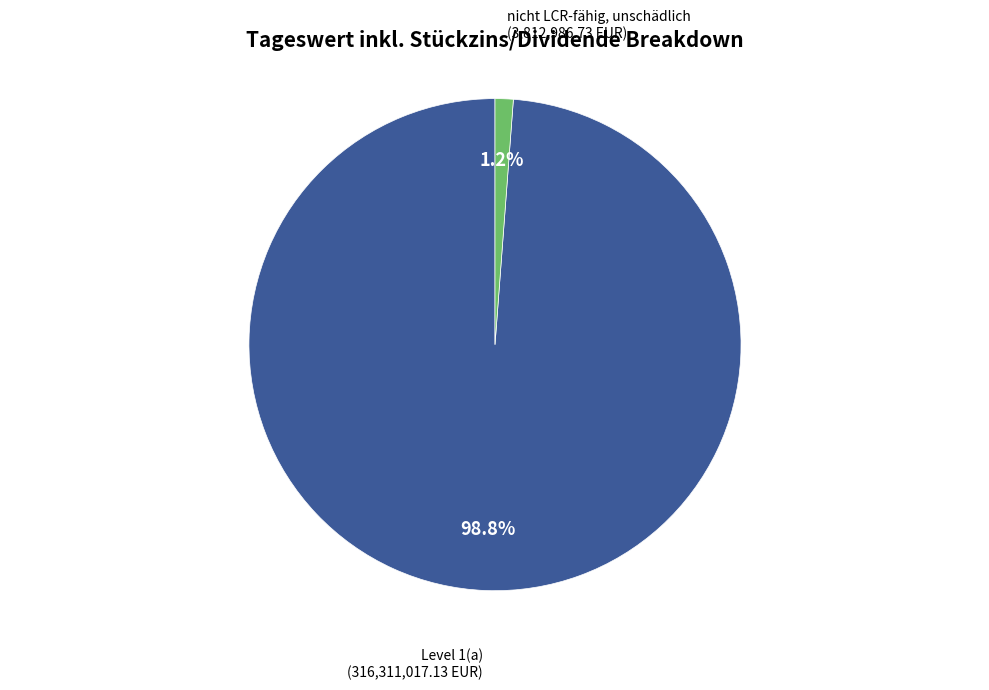

To the nearest percent, what is the difference between the largest and smallest slice percentages?

98%